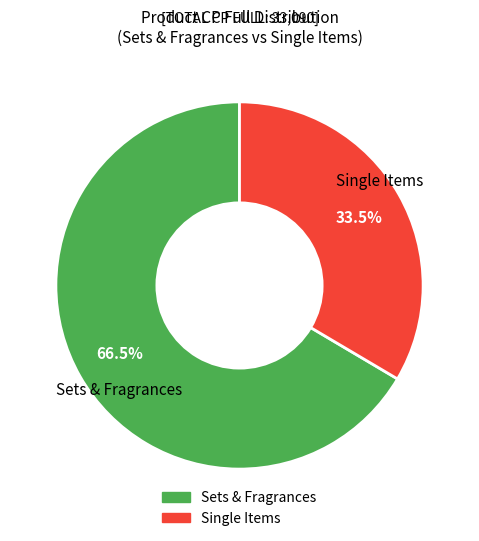

Is there any slice that represents more than half of the pie?

Yes